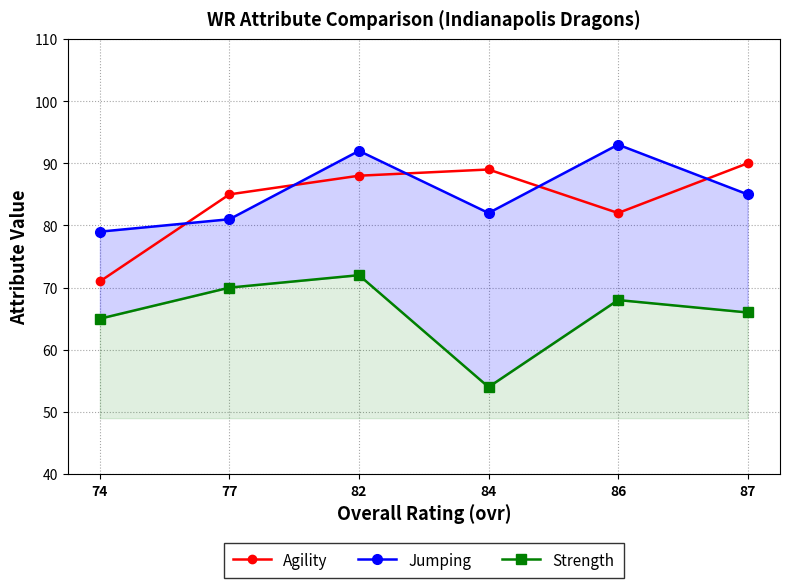

What is the difference between the maximum and minimum values in the Jumping series?

14